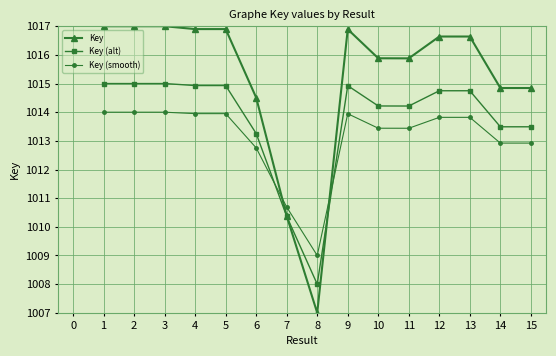

How many times do Key (alt) and Key cross each other?

2